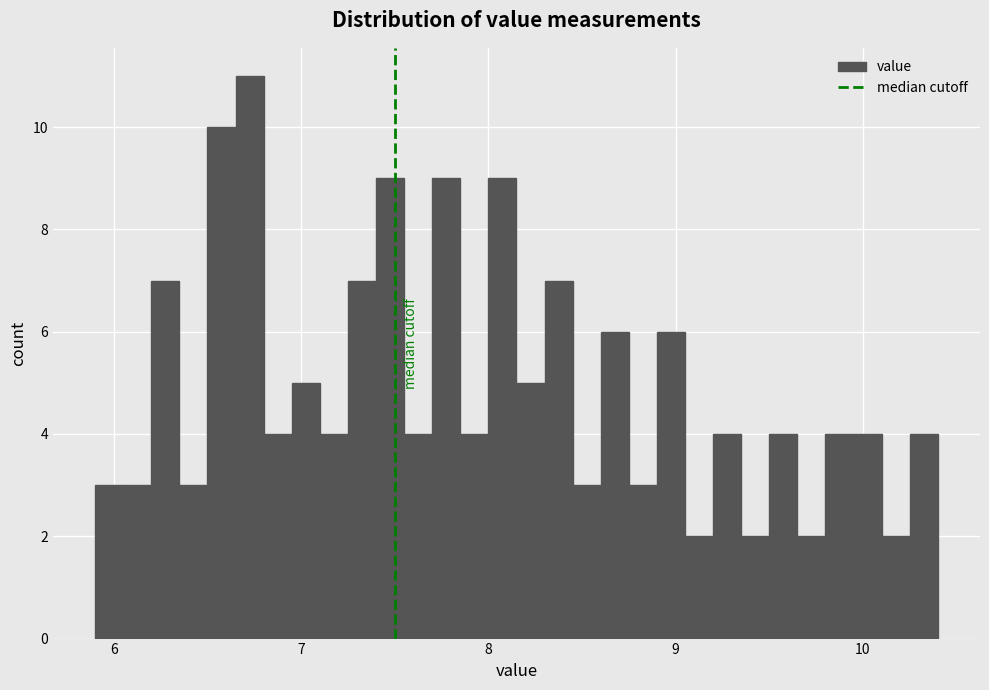

Around what value on the x-axis is the tallest bar? Give the approximate position of its centre, as read against the axis.

6.7